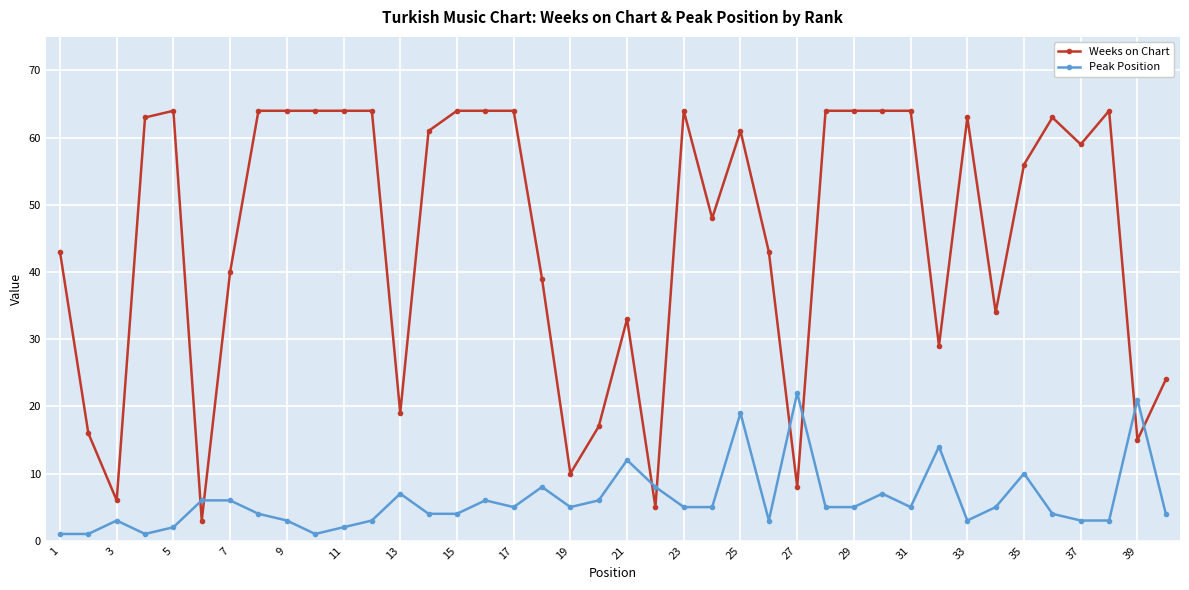

Reading left to right, what are all the values shown in this chart?

Weeks on Chart: 43	16	6	63	64	3	40	64	64	64	64	64	19	61	64	64	64	39	10	17	33	5	64	48	61	43	8	64	64	64	64	29	63	34	56	63	59	64	15	24
Peak Position: 1	1	3	1	2	6	6	4	3	1	2	3	7	4	4	6	5	8	5	6	12	8	5	5	19	3	22	5	5	7	5	14	3	5	10	4	3	3	21	4